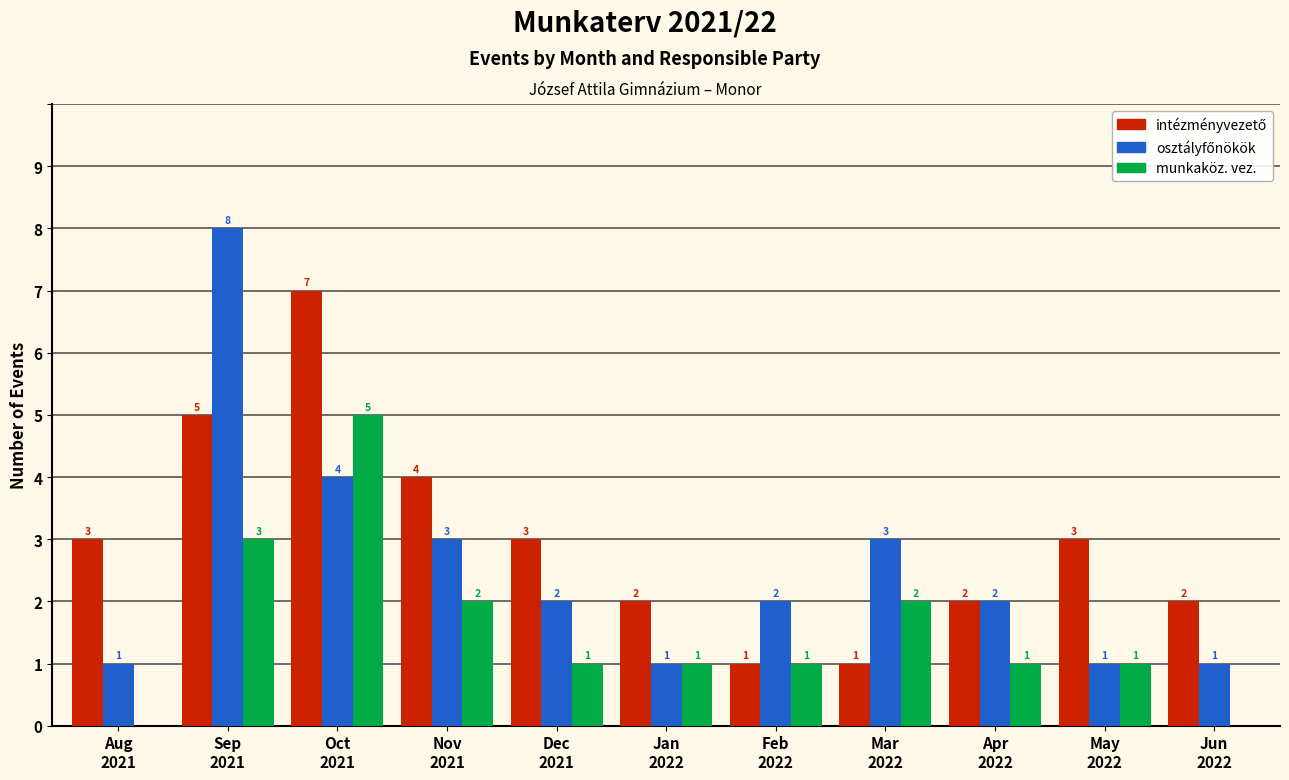

What is the sum of all munkaköz. vez. values?

17